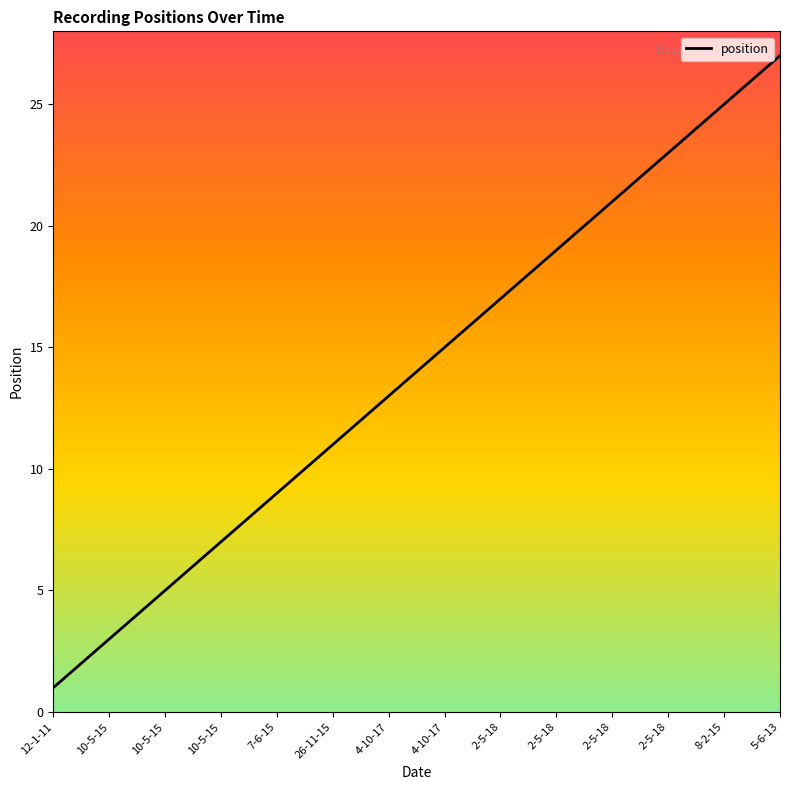

True or false: there are more than 1 points higher than both neighbors.

False